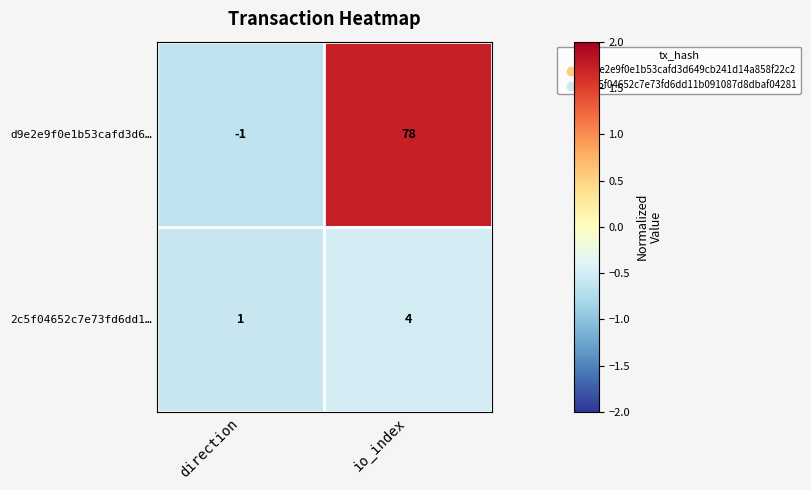

List the series in order of their peak value, highest first.

d9e2e9f0e1b53cafd3d6…, 2c5f04652c7e73fd6dd1…